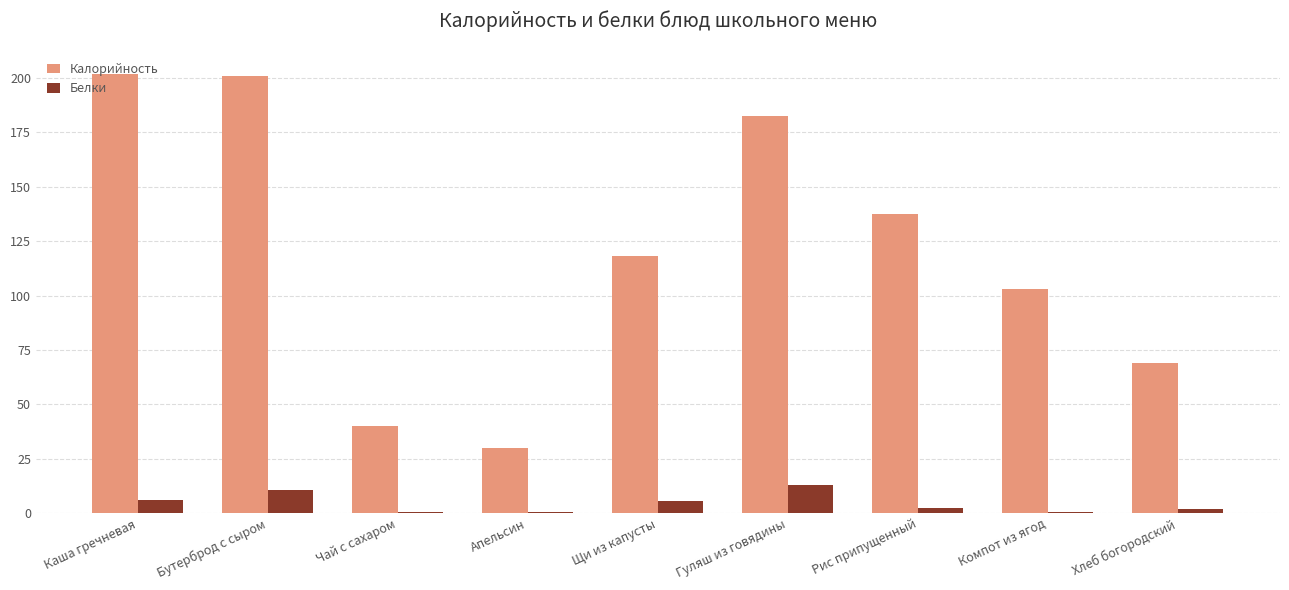

What is the sum of all Калорийность values?

1083.2